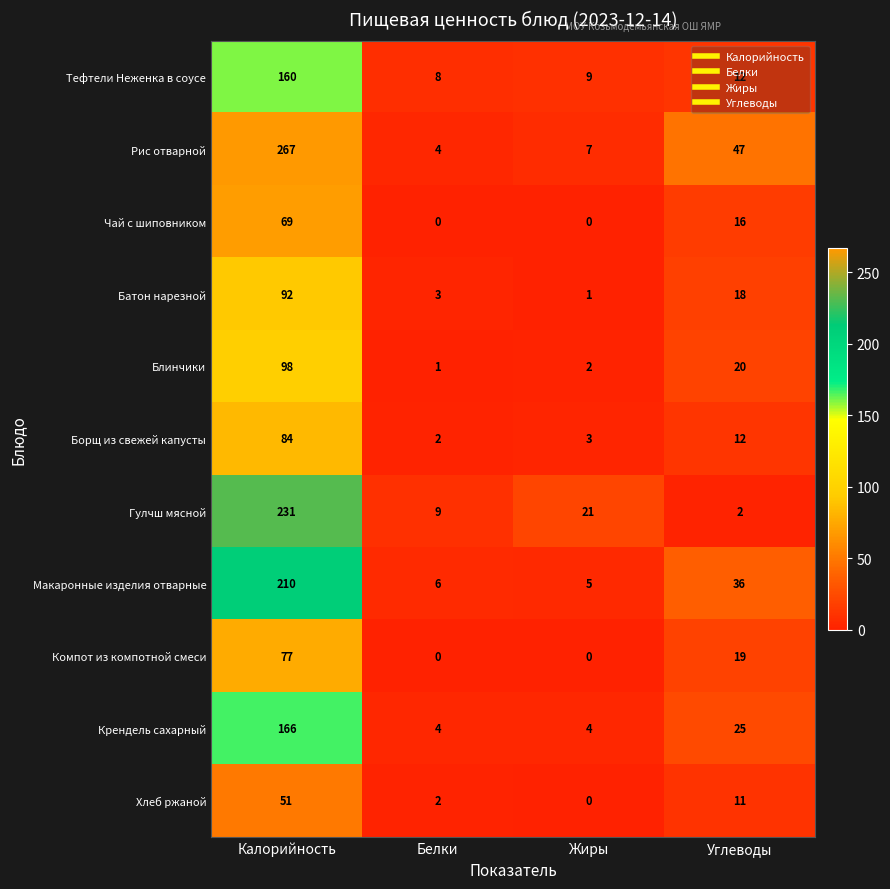

What is the total value across all series at Жиры?

52